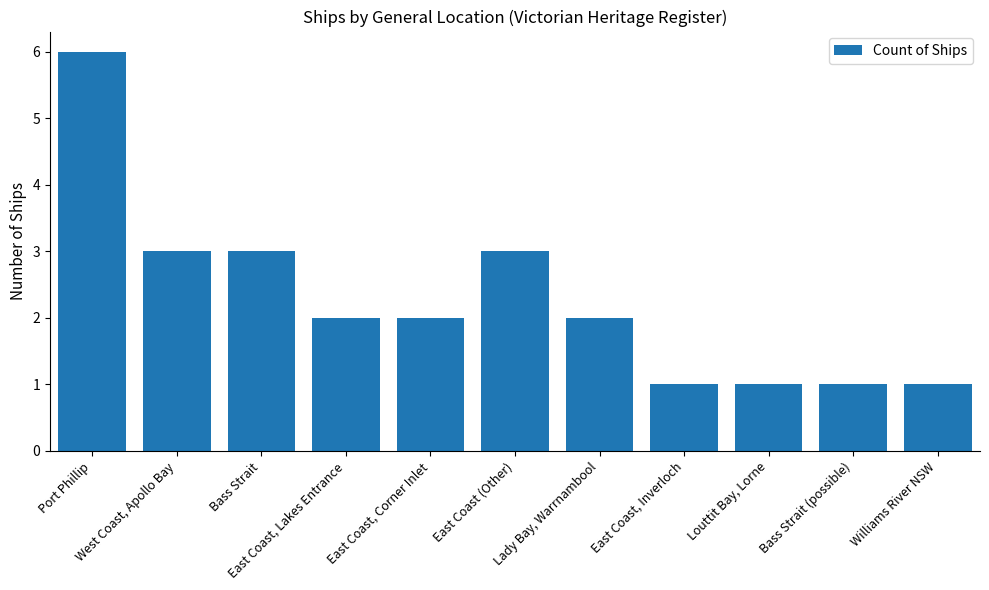

Reading left to right, extract all data points from this chart.

6	3	3	2	2	3	2	1	1	1	1